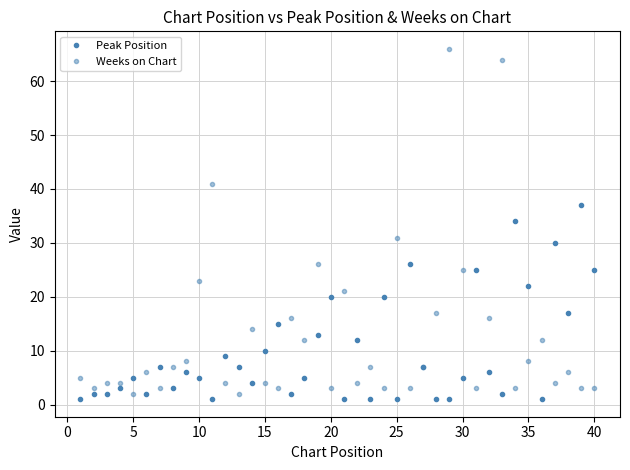

True or false: Weeks on Chart and Peak Position cross at least once.

True